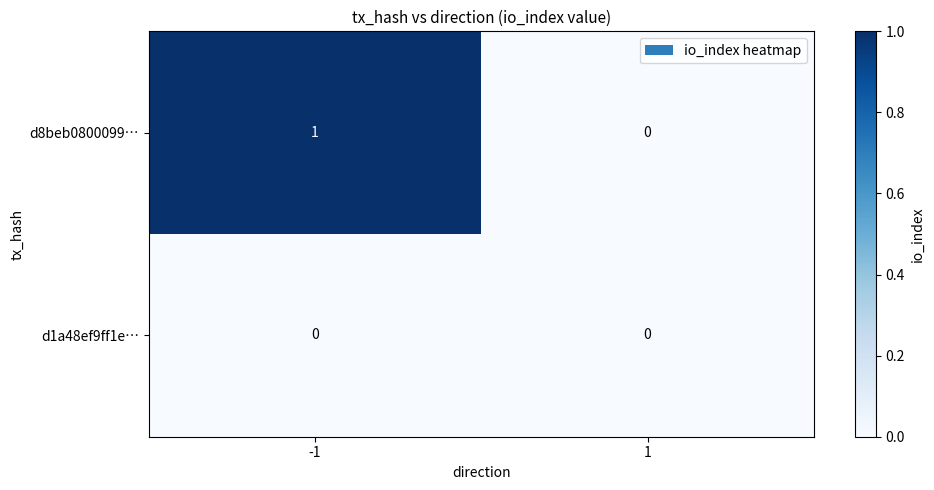

At -1, list the series in order from smallest to largest.

d1a48ef9ff1e…, d8beb0800099…